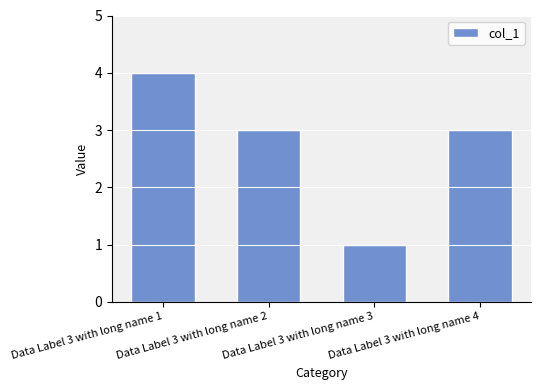

How many values are between 3 and 4?

3